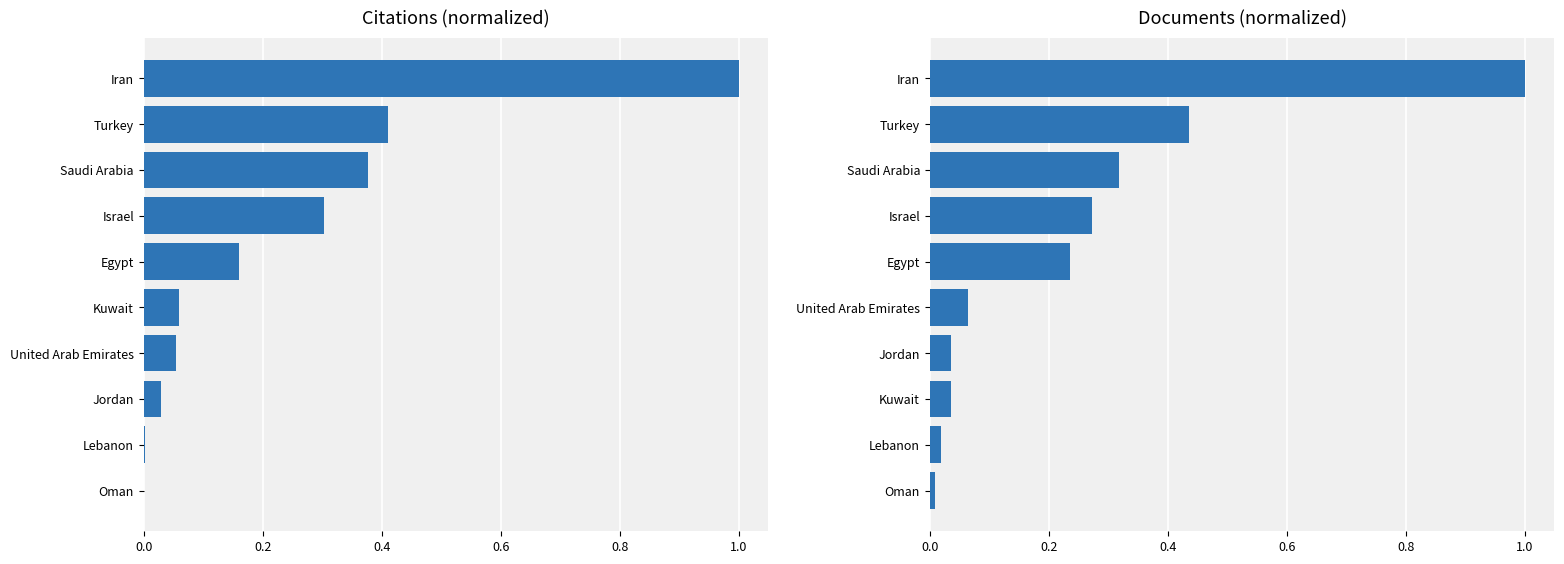

Which series has the largest total across all categories?

Documents